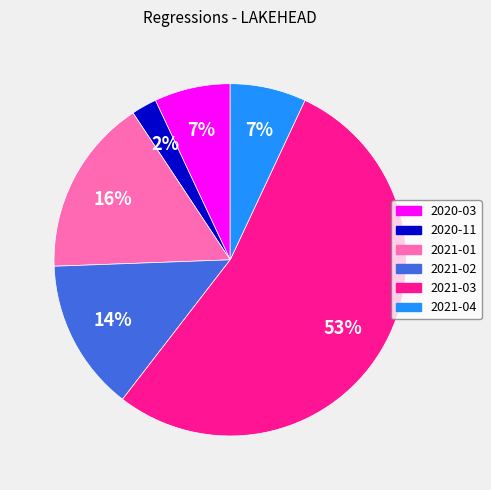

What percentage is the 2021-02 slice, to the nearest percent?

14%